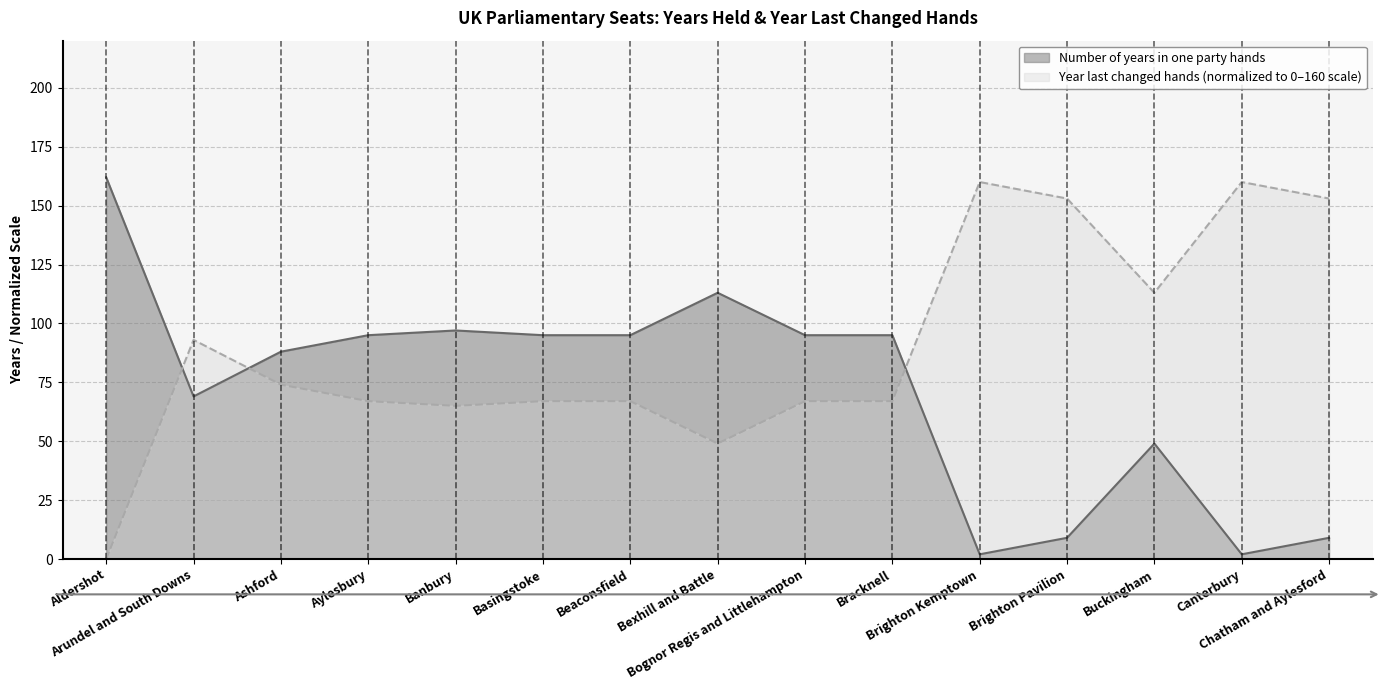

True or false: Number of years in one party hands has more than 1 interior local peaks.

True